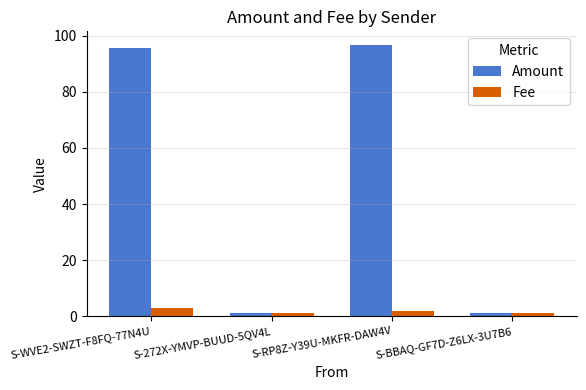

The value of Amount at S-RP8Z-Y39U-MKFR-DAW4V is 151.0. True or false?

False